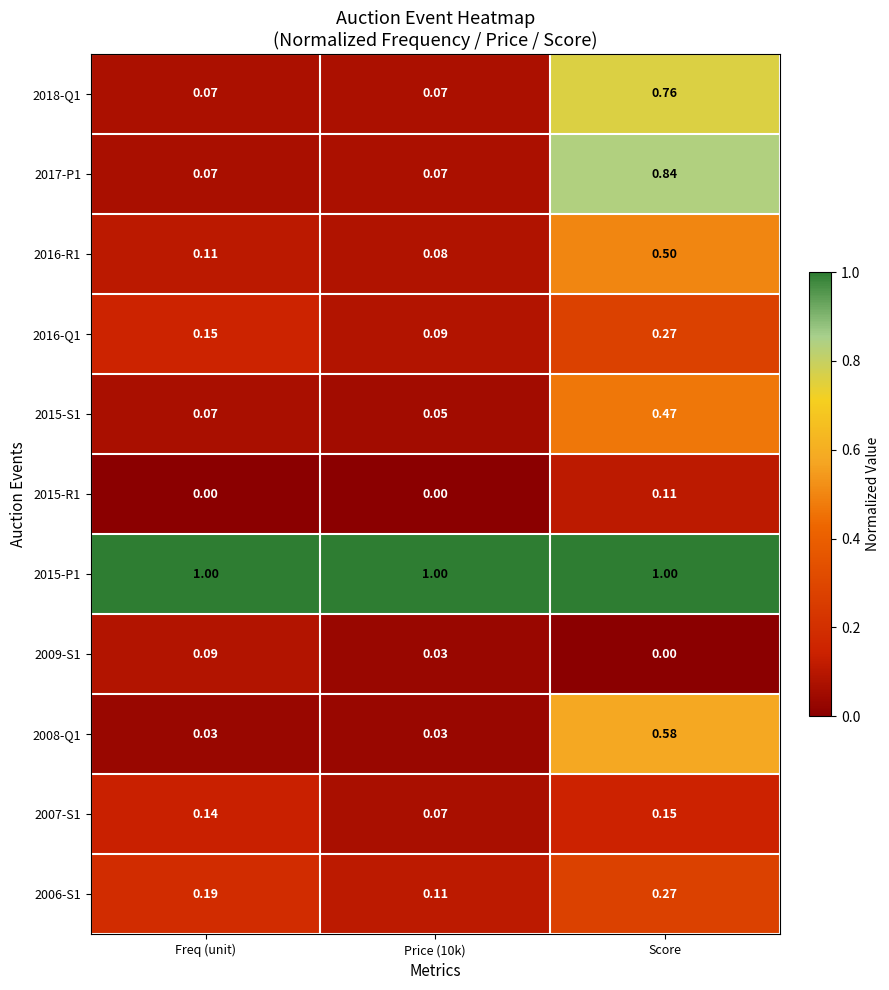

Is the value of 2006-S1 at Price (10k) greater than the value of 2016-Q1 at Freq (unit)?

No